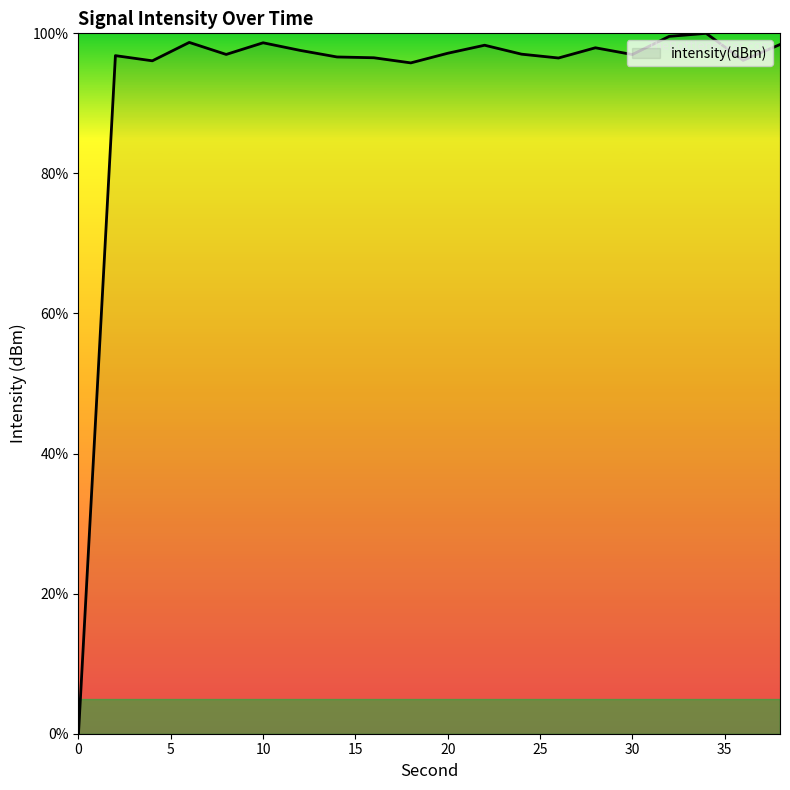

What is the maximum value shown in the chart?

100.0